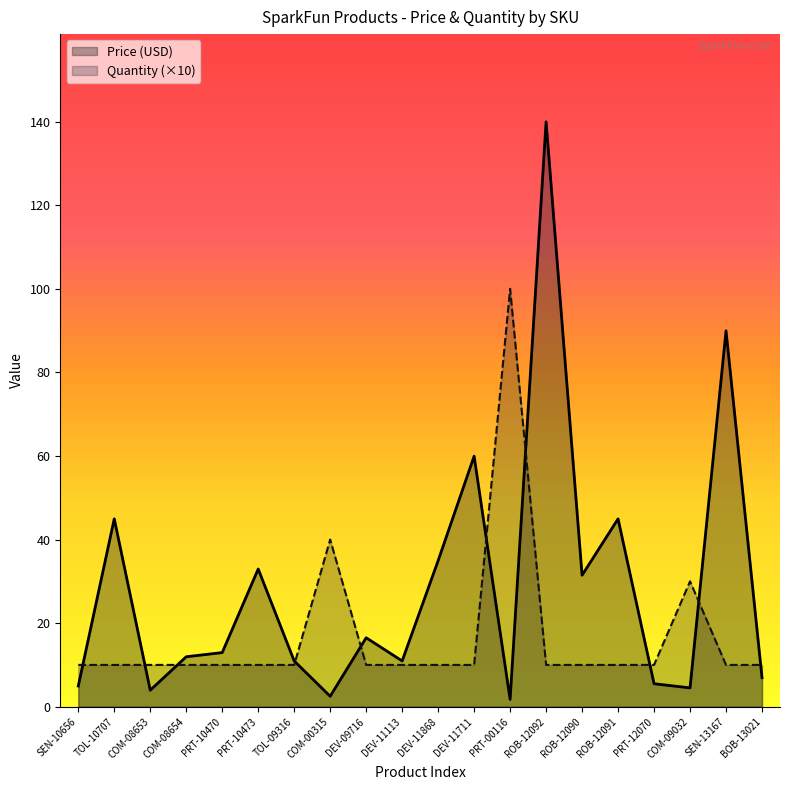

Where is the first local maximum for Price (USD)?

TOL-10707